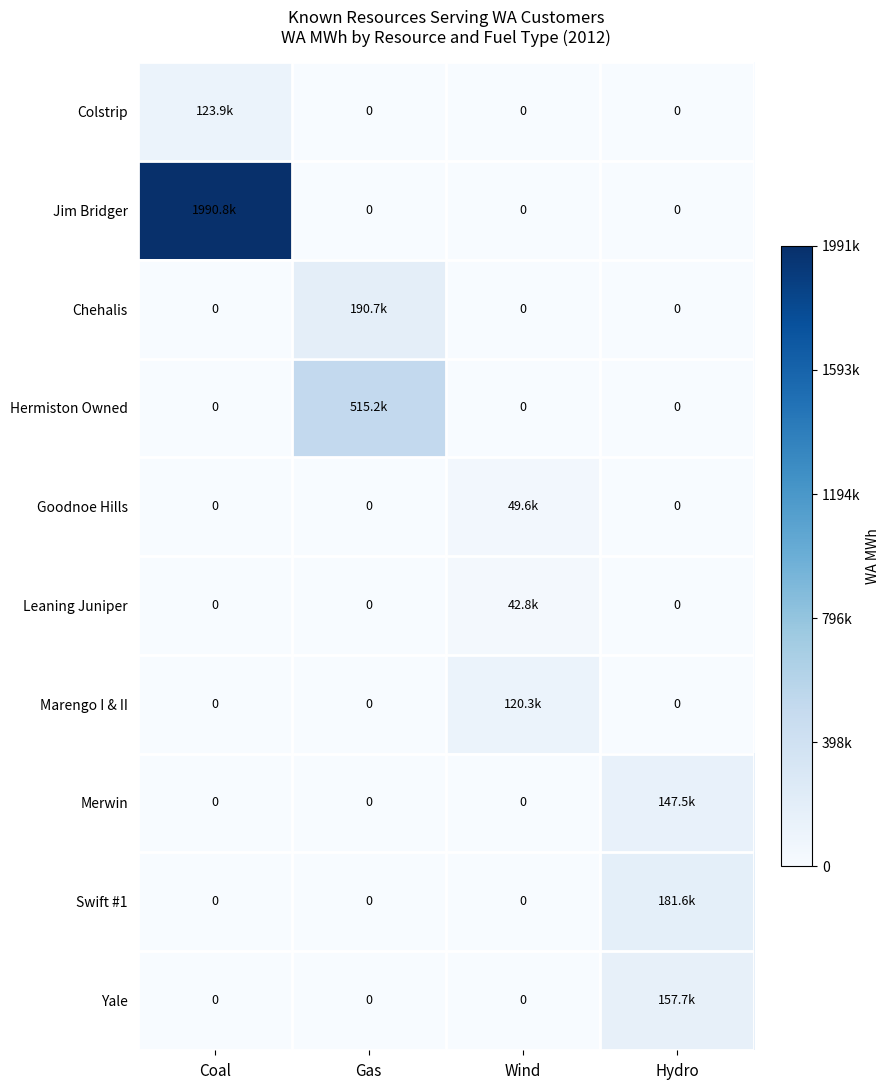

Rank the categories by Colstrip value from highest to lowest.

Coal, Gas, Wind, Hydro